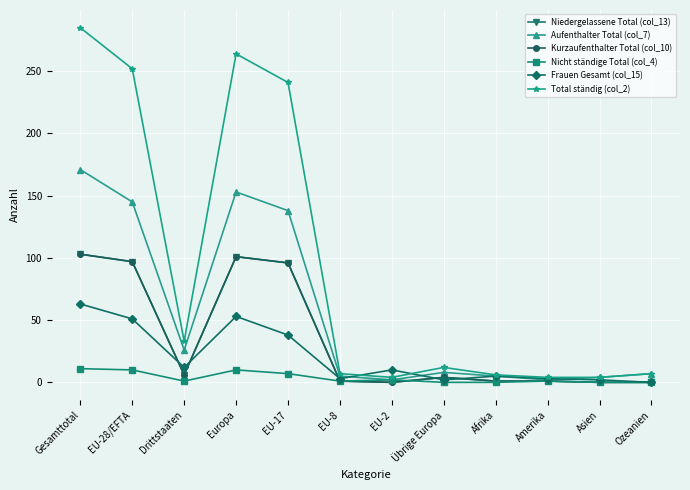

The value of Niedergelassene Total (col_13) at EU-8 is 1. True or false?

True